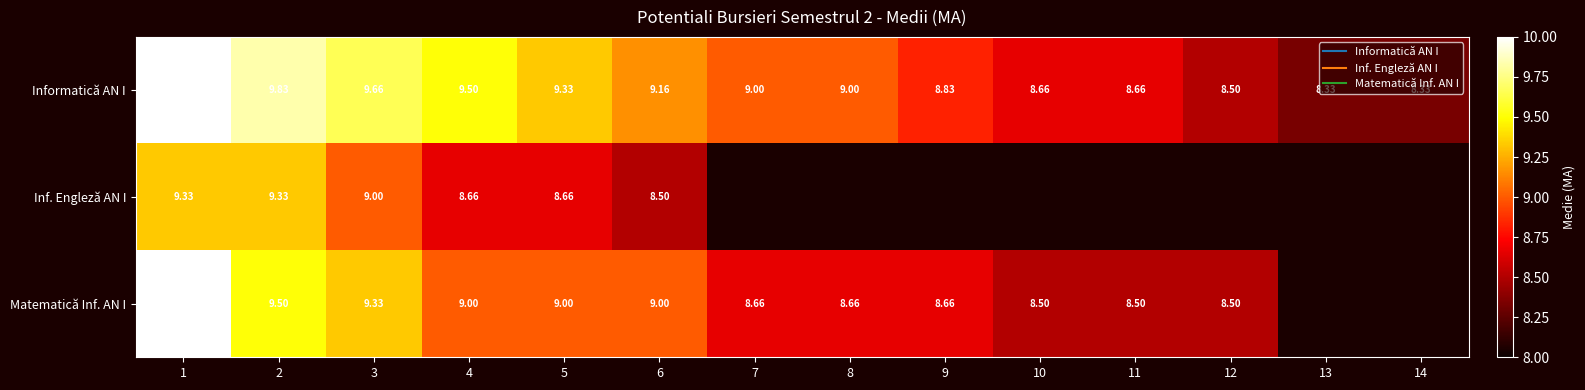

The value of Informatică AN I at 11 is 14.3. True or false?

False